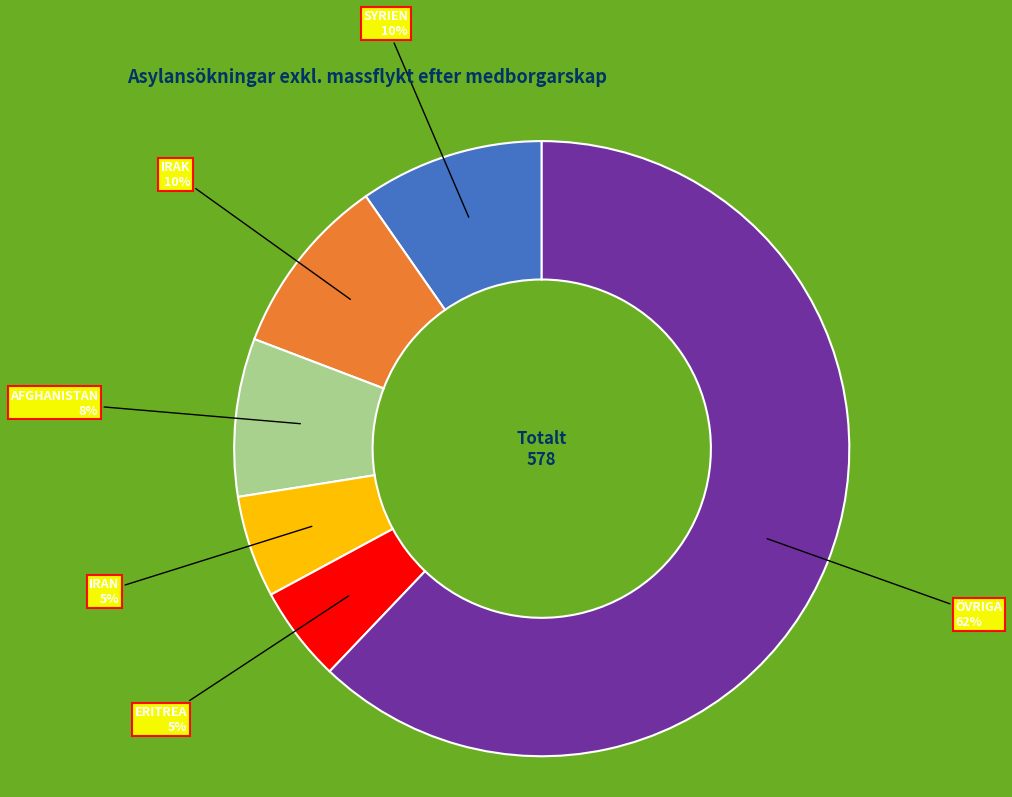

To the nearest percent, what is the difference between the largest and smallest slice percentages?

57%